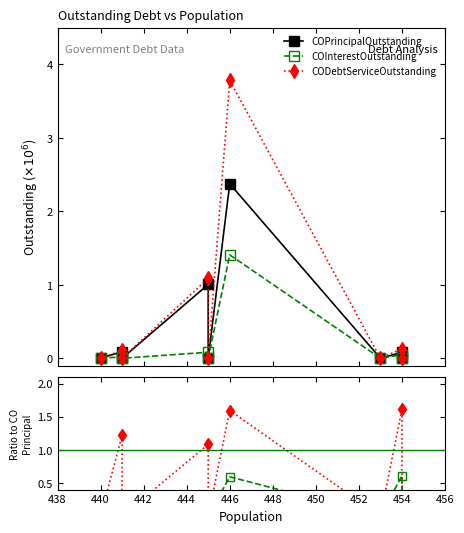

Rank the series by their average value, from highest to lowest.

CODebtServiceOutstanding, COPrincipalOutstanding, COInterestOutstanding